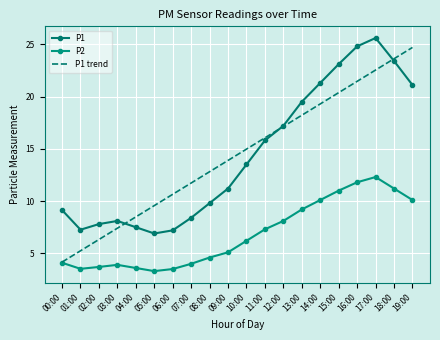

True or false: P1 trend and P2 cross at least once.

False